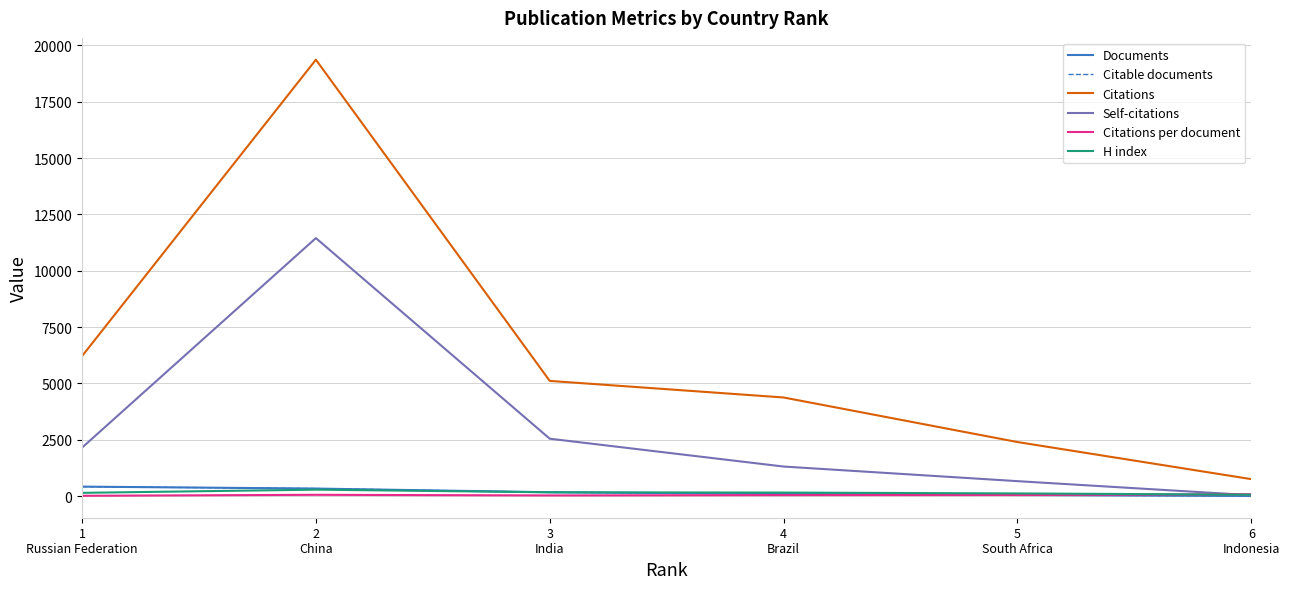

After their last crossing, which series has the higher values: Citable documents or Citations per document?

Citations per document